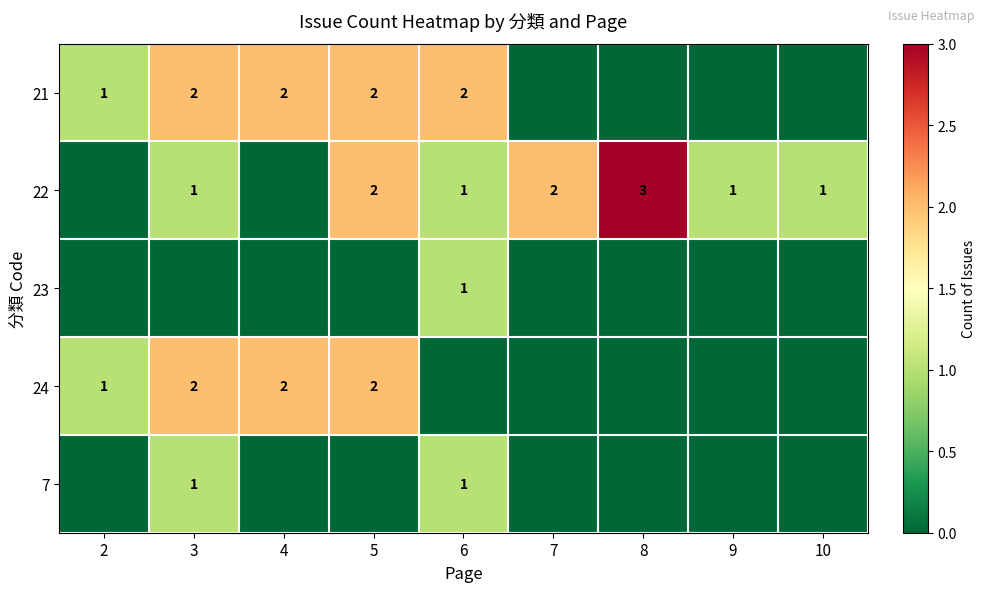

Is it true that 22 equals 2 at 10?

False